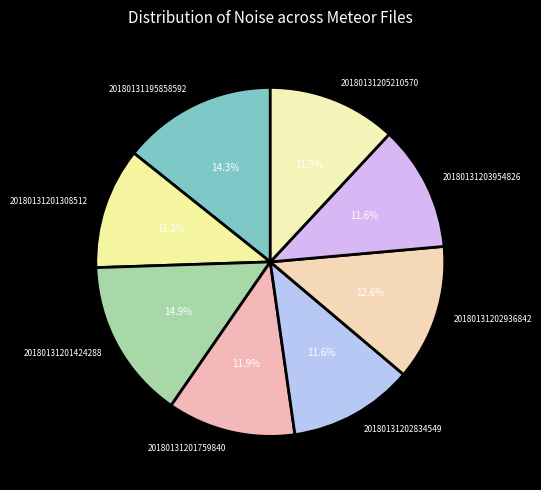

Between 20180131201308512 and 20180131202936842, which is larger?

20180131202936842